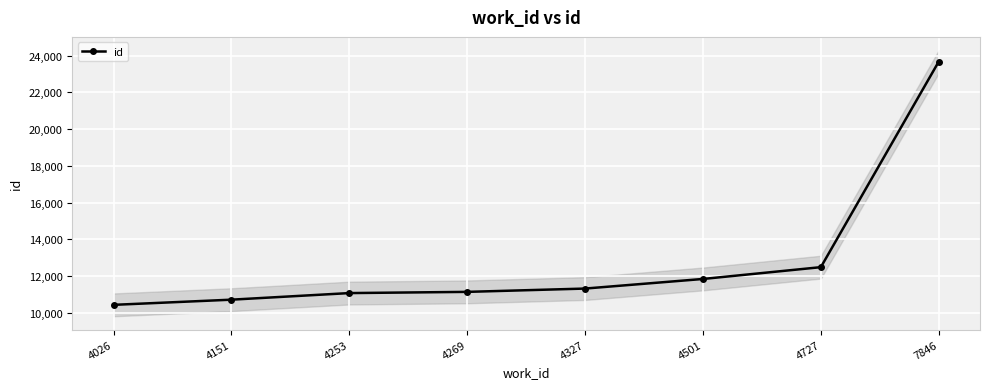

True or false: the data shows 23678 at 7846.

True